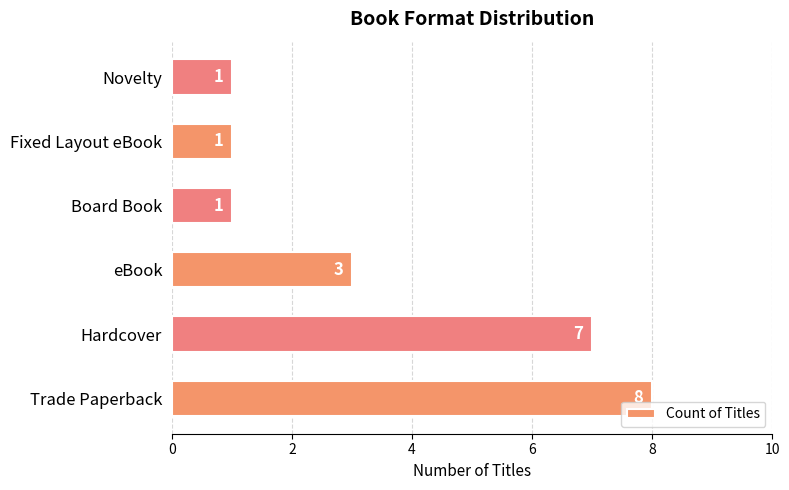

Reading bottom to top, list all the values displayed in this chart.

8	7	3	1	1	1